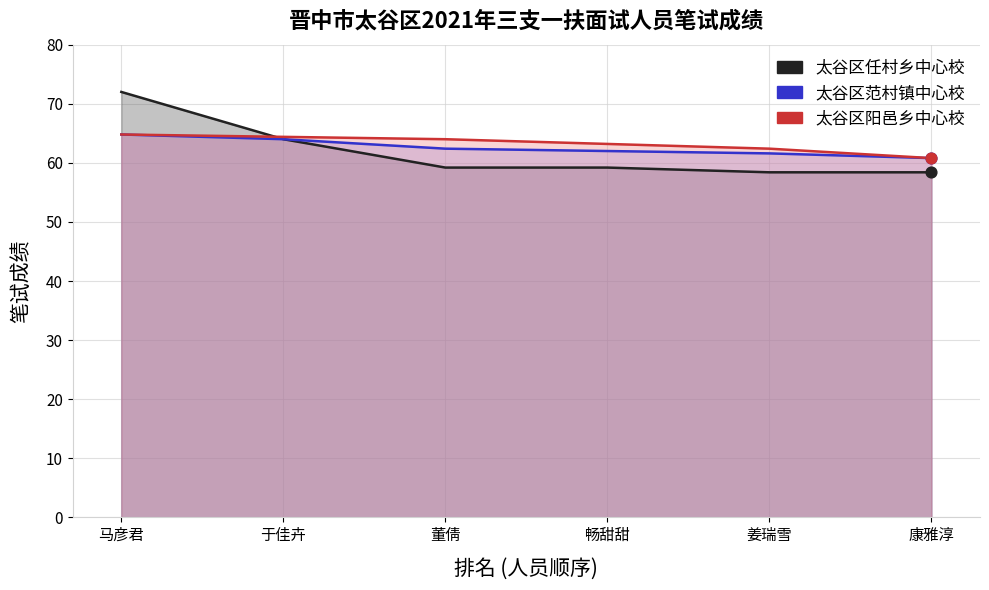

Which series has the largest Y range (max minus min)?

太谷区任村乡中心校